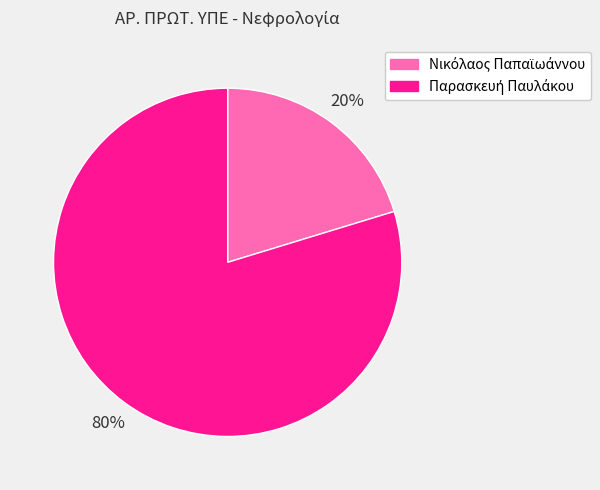

Does any single category account for the majority?

Yes